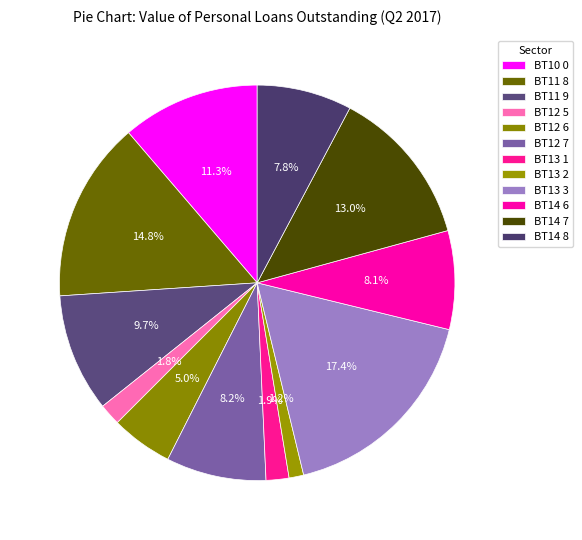

How many segments does this pie chart have?

12